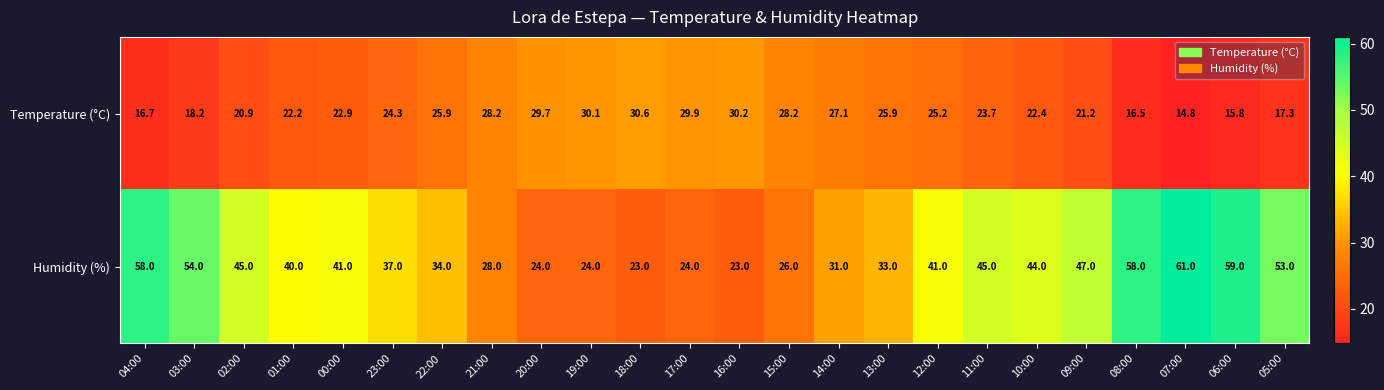

What is the sum of all Humidity (%) values?

953.0